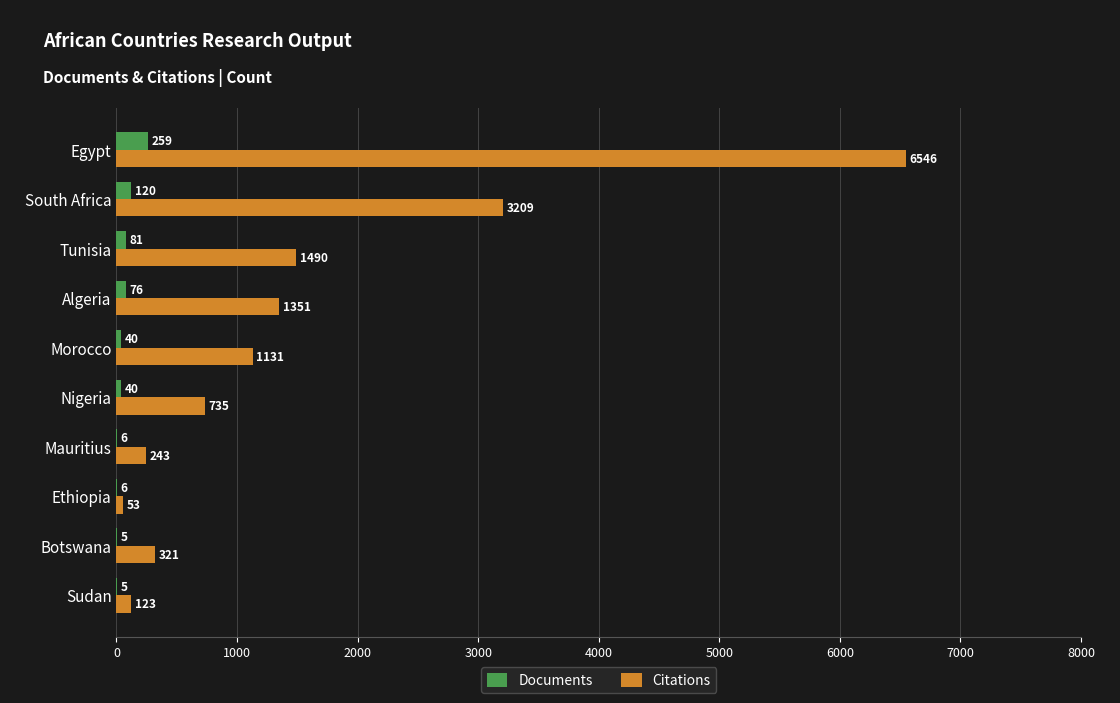

Between Botswana and Sudan, which series saw the biggest shift?

Citations